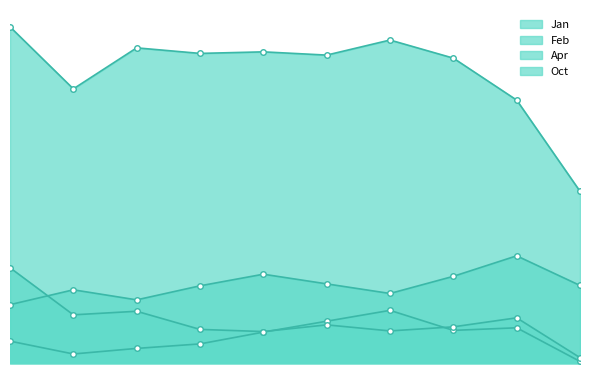

True or false: Feb and Apr cross at least once.

False